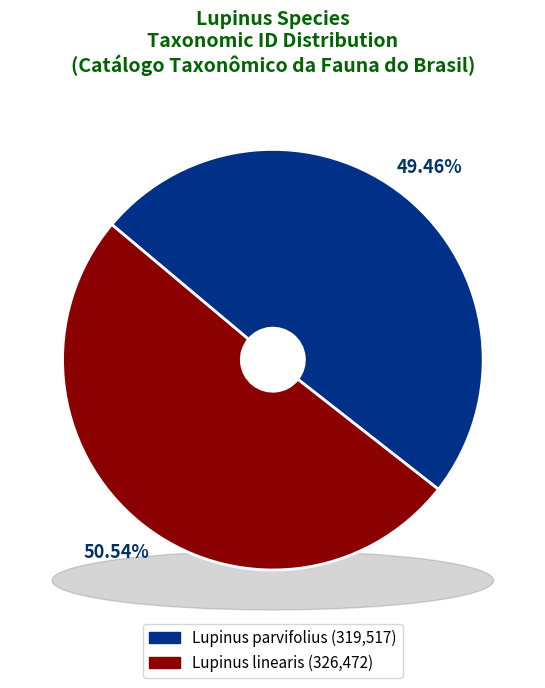

What is the largest slice in the pie chart?

Lupinus linearis